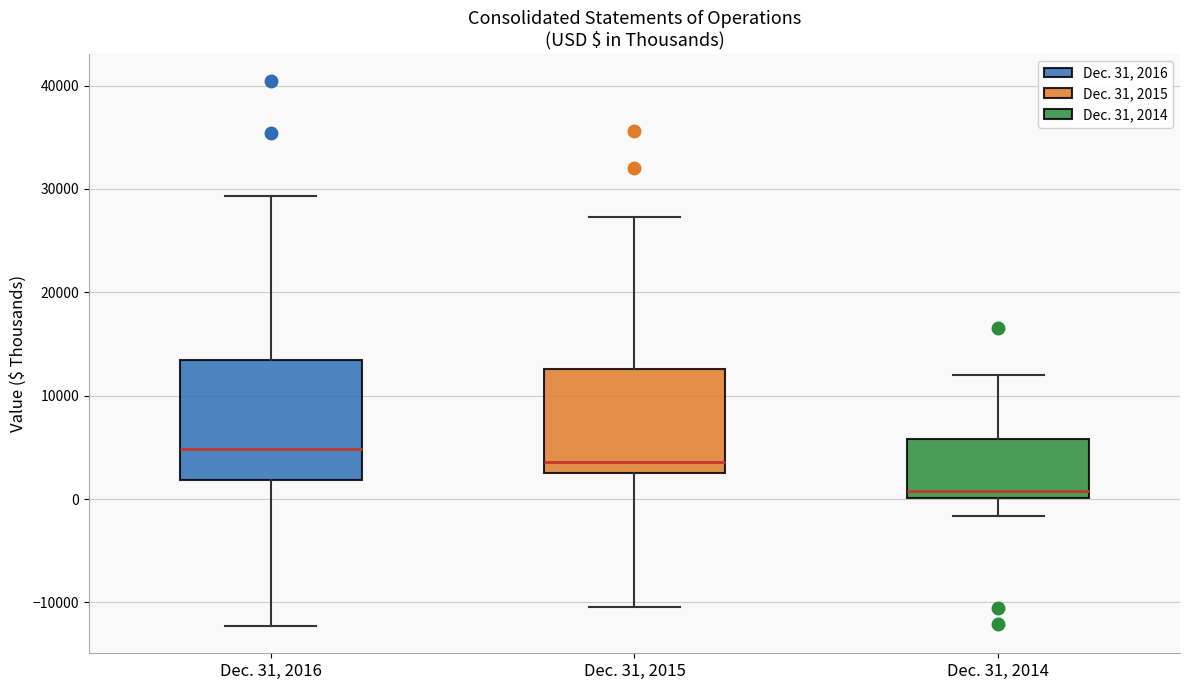

Reading left to right, read every box against the y-axis: the position of its median line, the range the box covers, and the ends of its whiskers. The values are not printed on the chart, so give them approximately, as read against the axis.

Dec. 31, 2016: median 5000, box 2000 to 13000, whiskers -12000 to 29000
Dec. 31, 2015: median 4000, box 3000 to 13000, whiskers -10000 to 27000
Dec. 31, 2014: median 1000, box 0 to 6000, whiskers -2000 to 12000